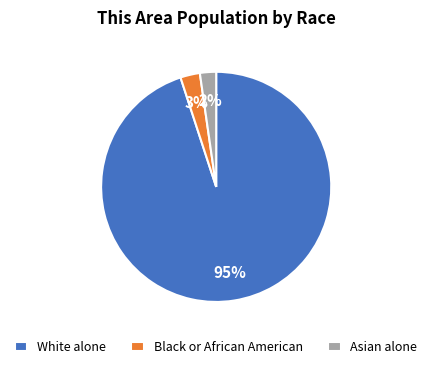

How many slices are in this pie chart?

3